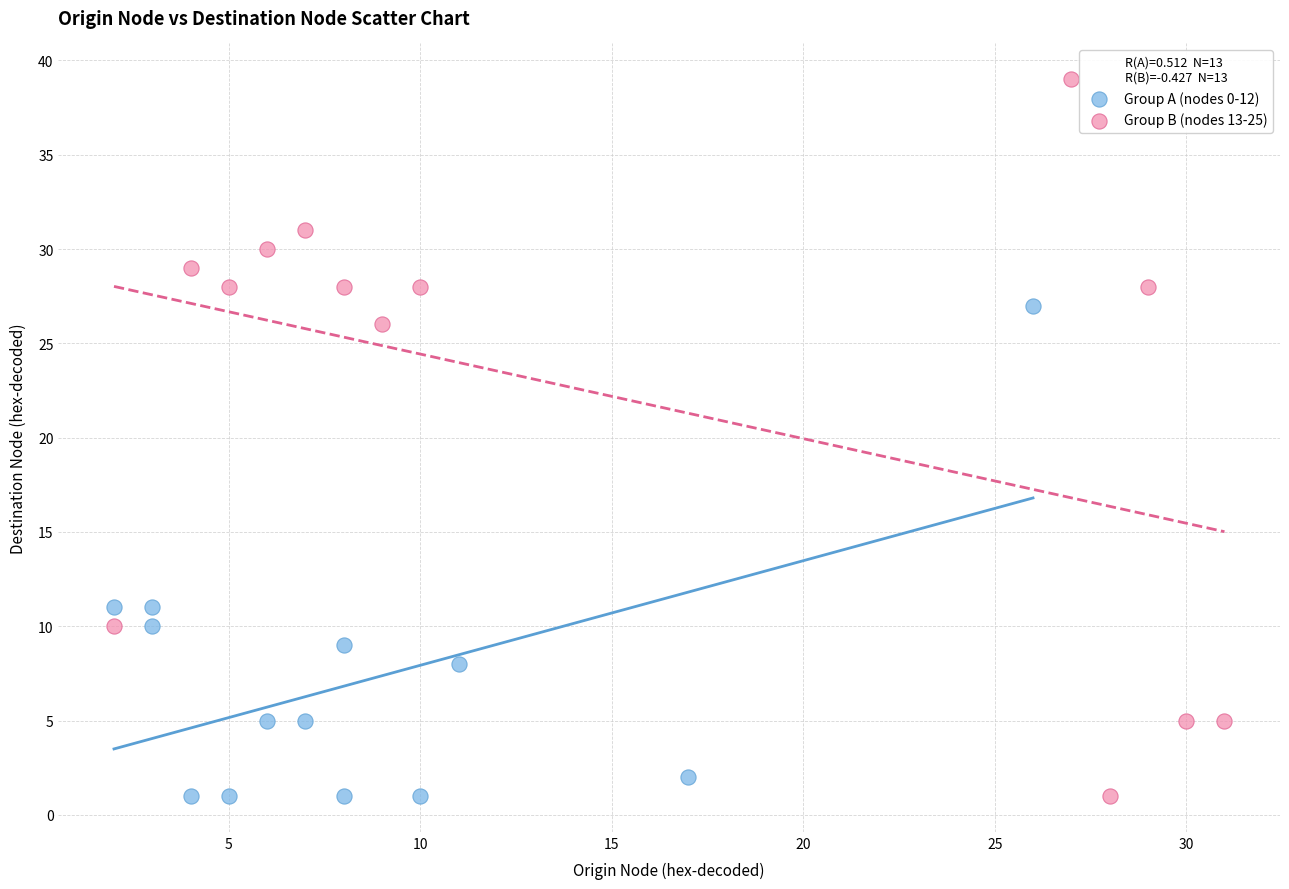

Which series has the widest spread of Y values?

Group B (nodes 13-25)